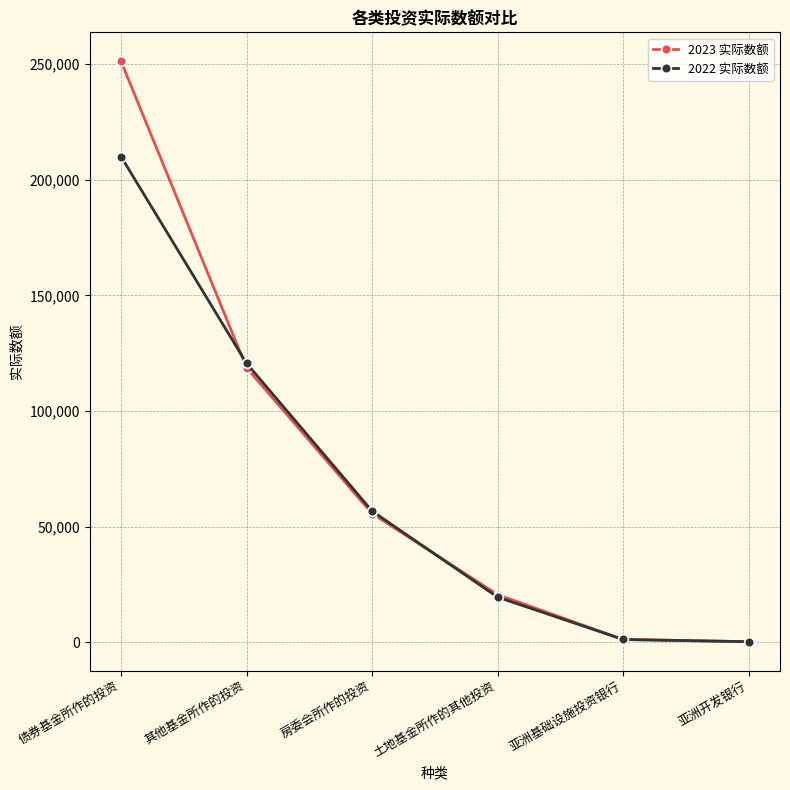

What is the label of the 3rd point from the left?

房委会所作的投资